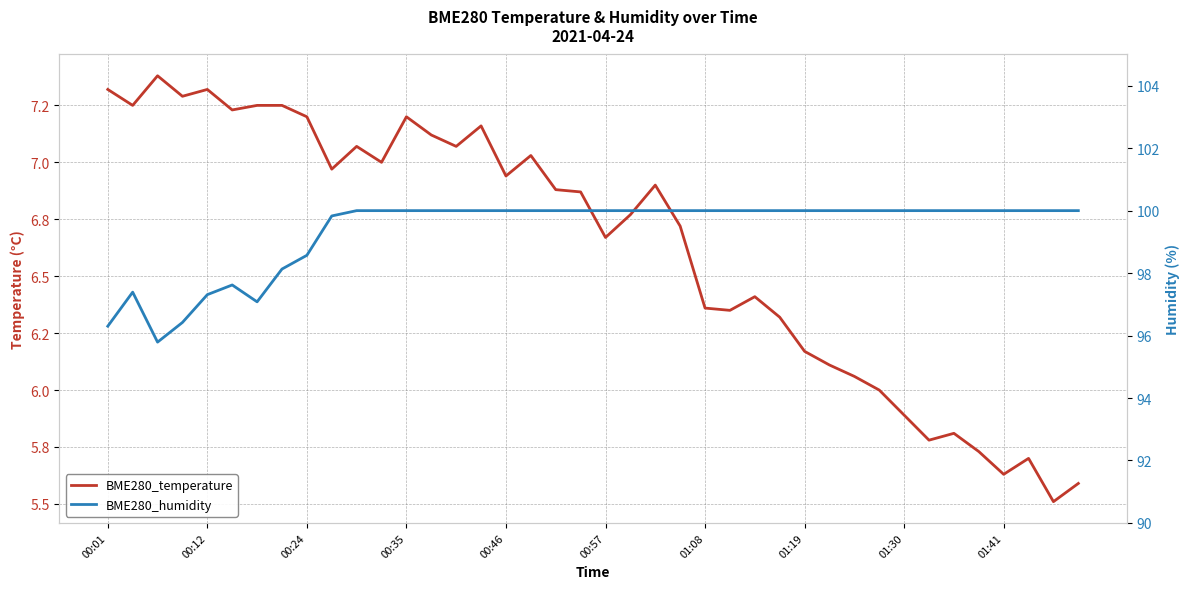

Rank the series at 13 from lowest to highest value.

BME280_temperature, BME280_humidity